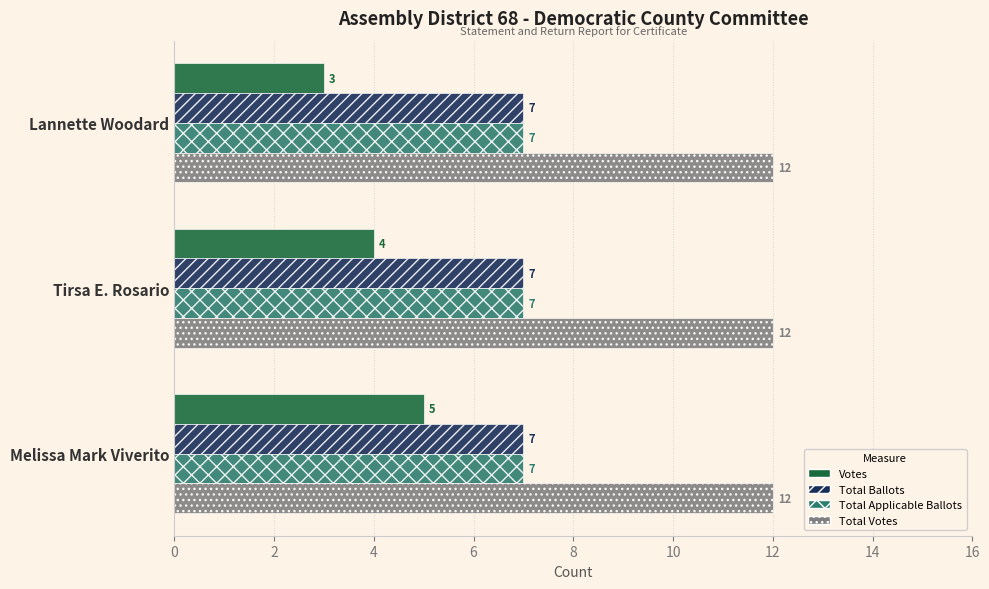

Which series changed the most between Tirsa E. Rosario and Melissa Mark Viverito?

Votes